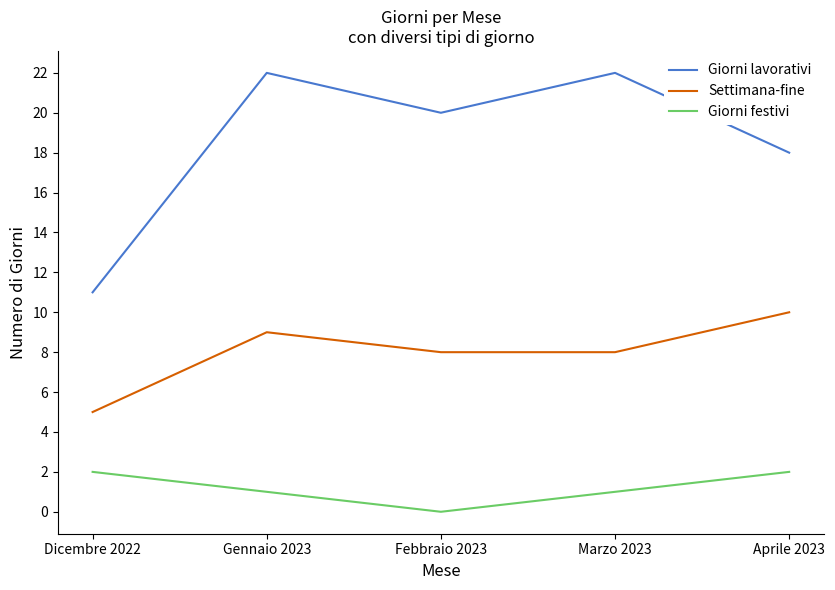

What position from the right is Gennaio 2023?

4